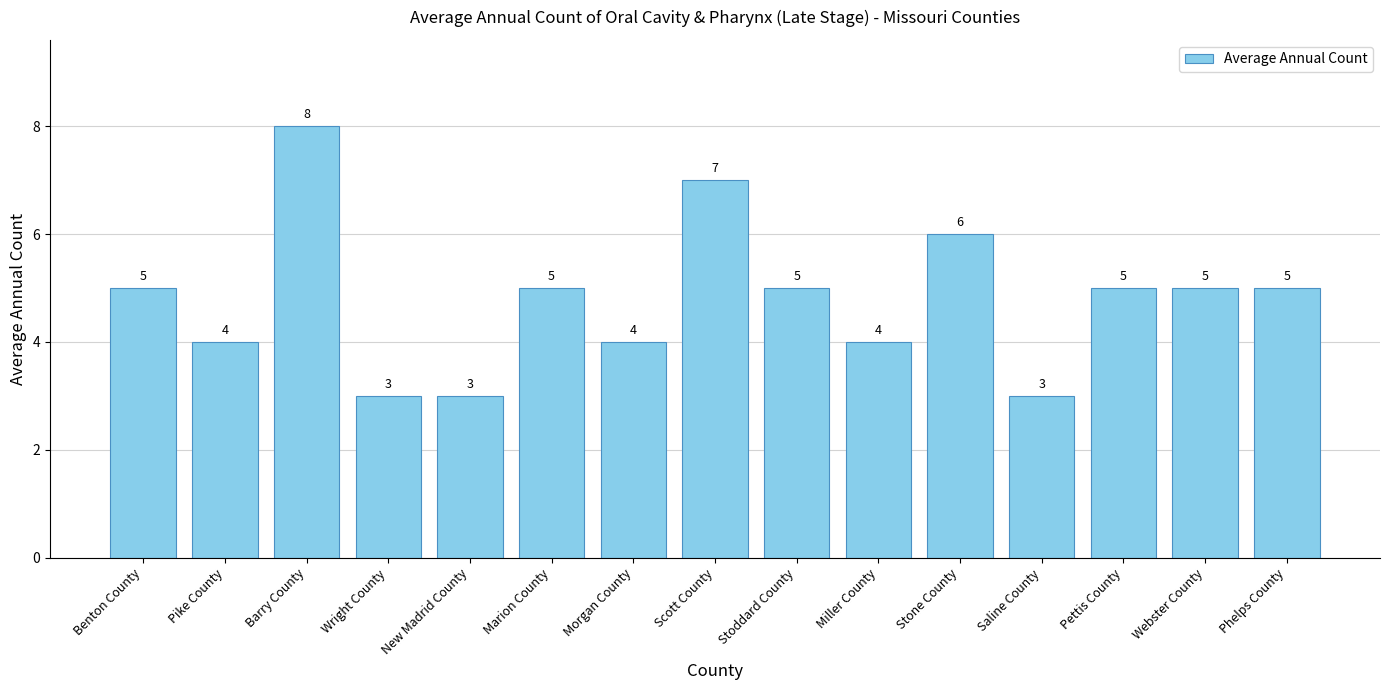

The value at Saline County is 1. True or false?

False